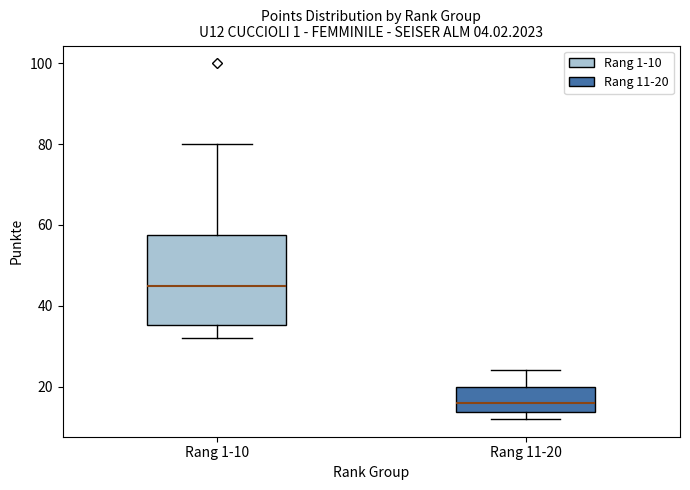

Which box is the tallest, from its lower edge to its upper edge?

Rang 1-10